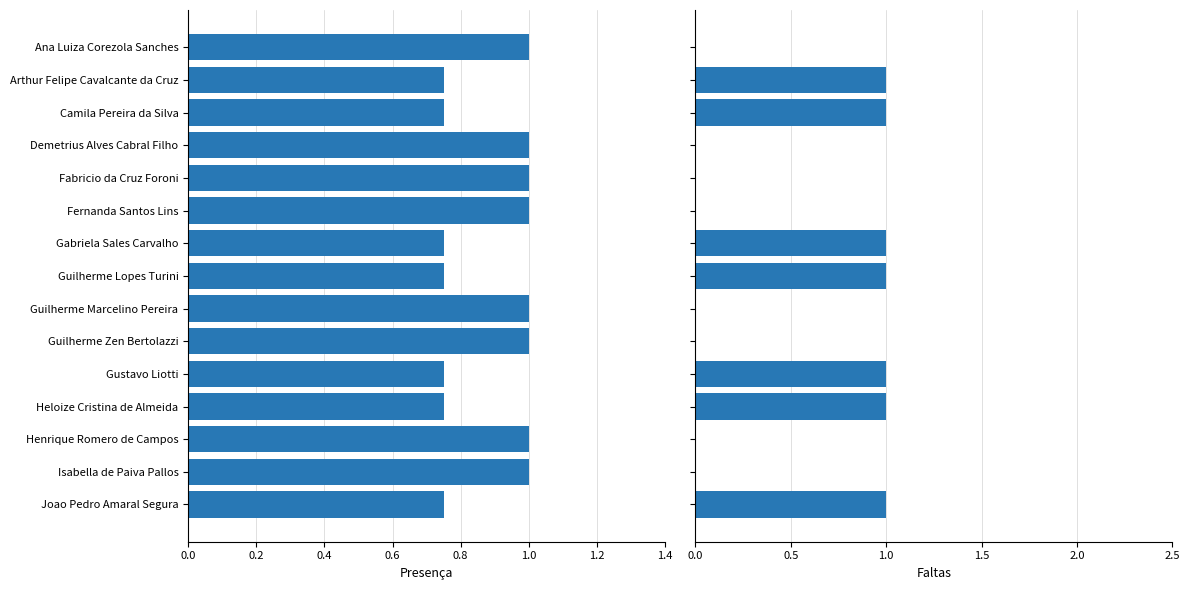

What is the spread (max minus min) of values at Isabella de Paiva Pallos?

1.0